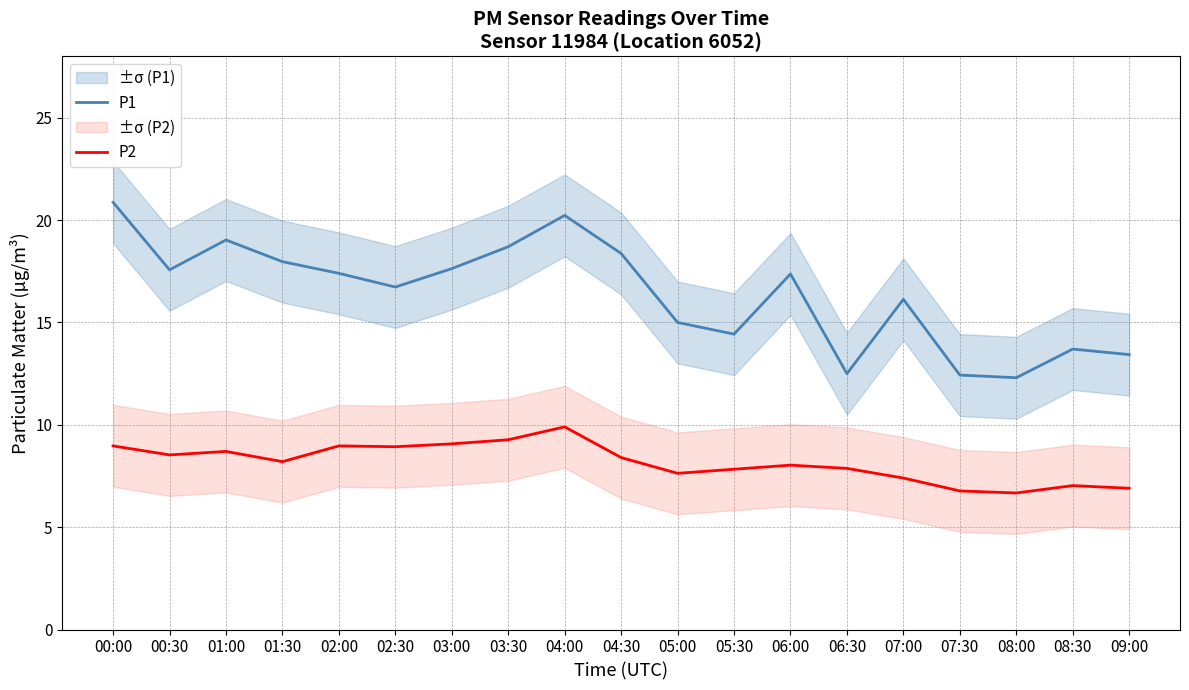

True or false: P1 and P2 cross at least once.

False